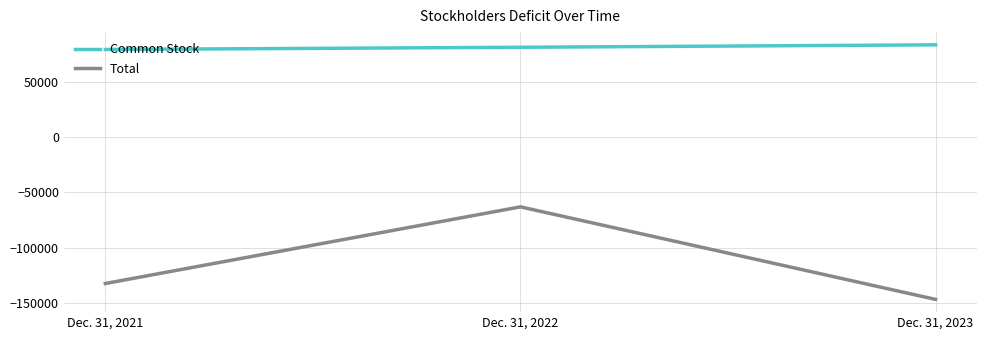

Reading left to right, extract all data points from this chart.

Common Stock: Dec. 31, 2021=79349	Dec. 31, 2022=81349	Dec. 31, 2023=83549
Total: Dec. 31, 2021=-132358	Dec. 31, 2022=-63025	Dec. 31, 2023=-146751